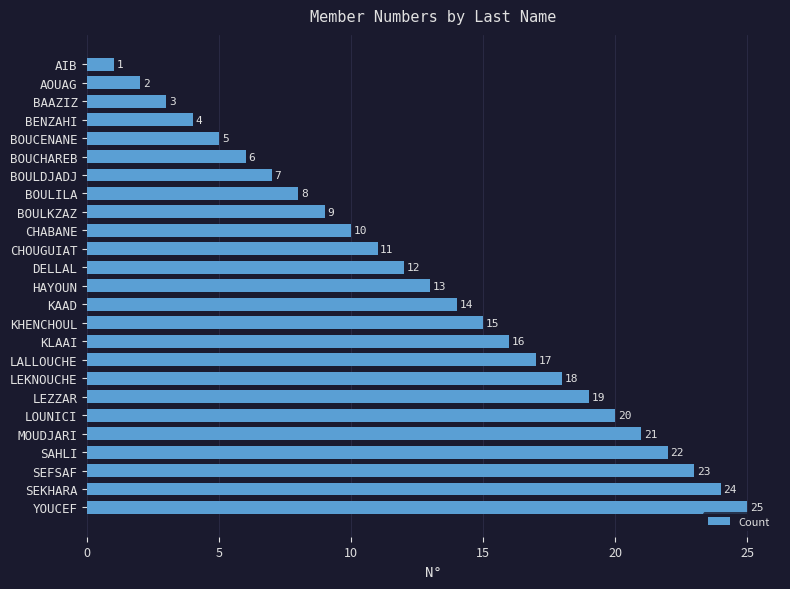

How many data points are less than 13?

12